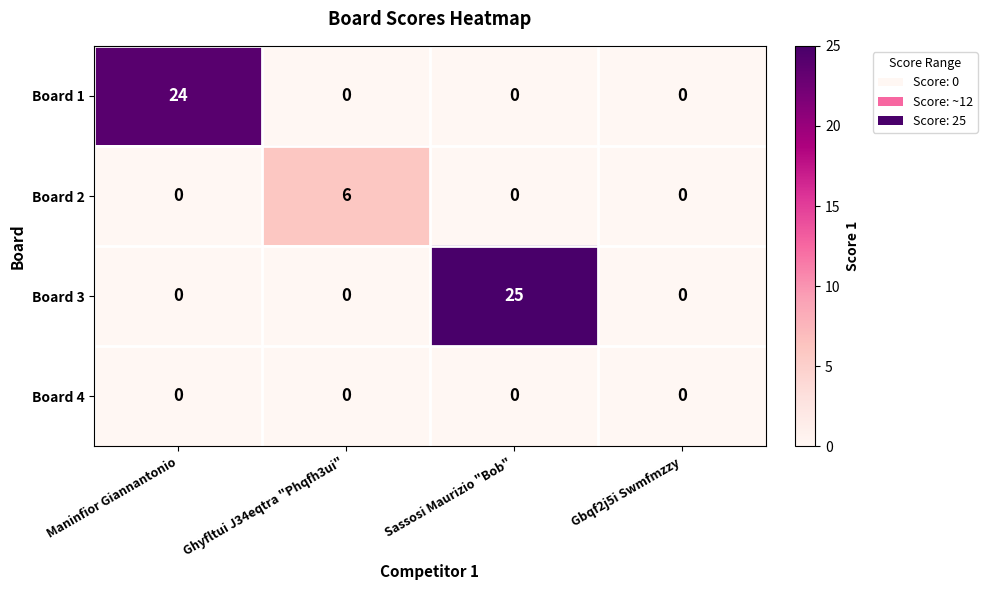

What is the spread (max minus min) of values at Ghyfltui J34eqtra "Phqfh3ui"?

6